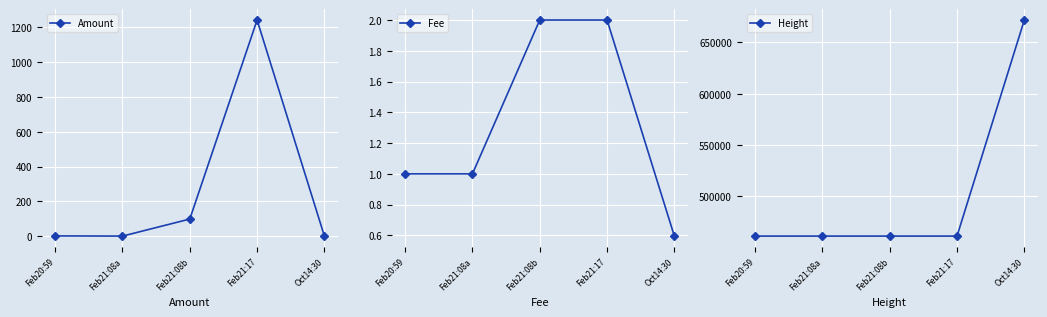

What is the total value across all series at Feb21:17?

462657.7